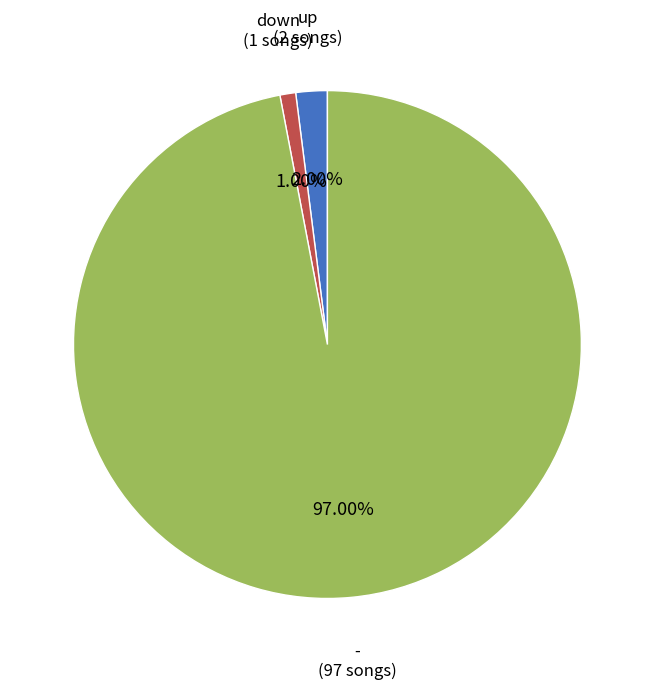

What portion of the pie excludes -?

3.0%